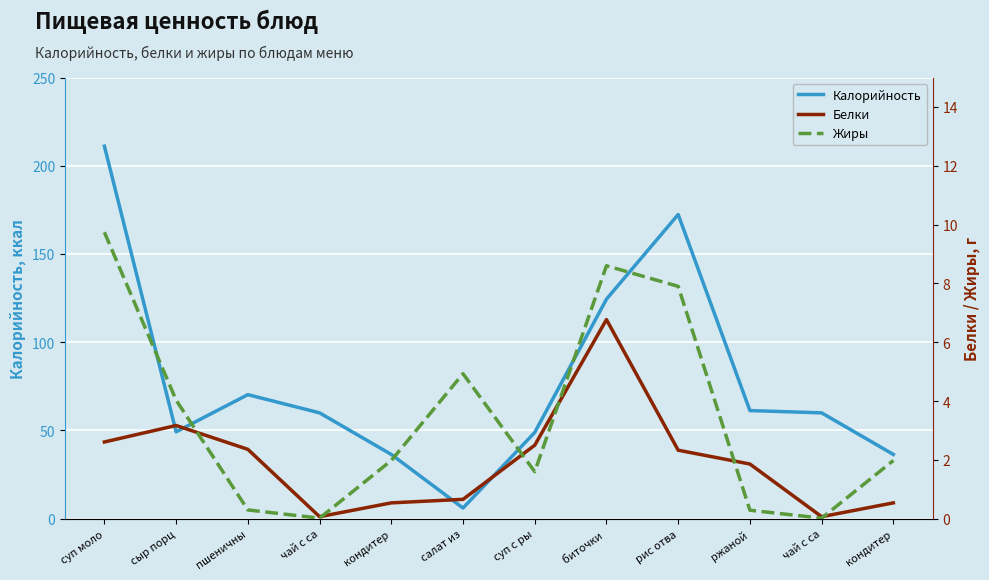

Between кондитер and суп с ры, which is larger?

суп с ры